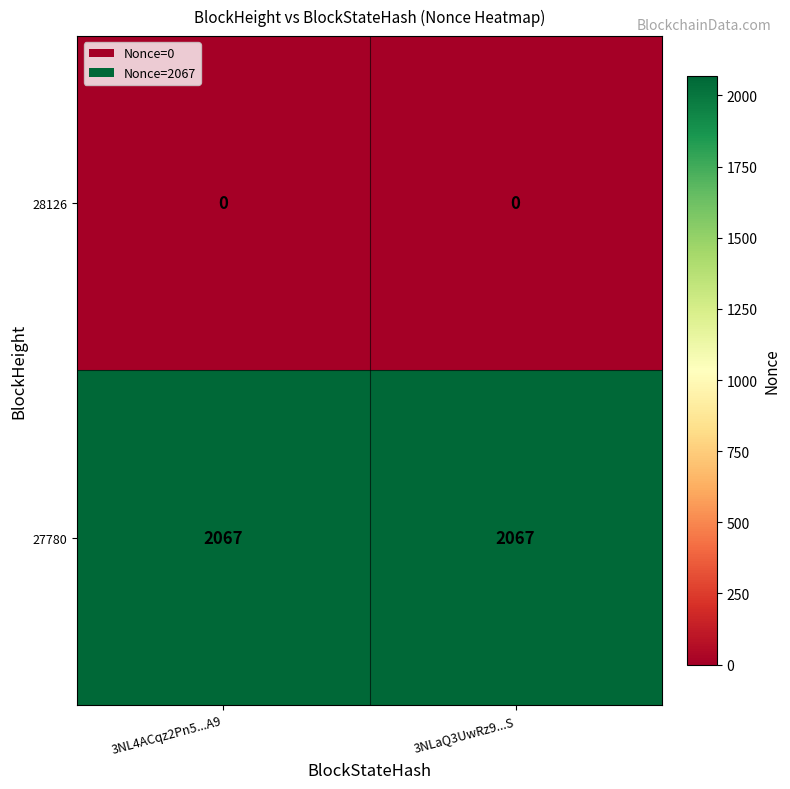

Is it true that 27780 equals 2790 at 3NLaQ3UwRz9...S?

False